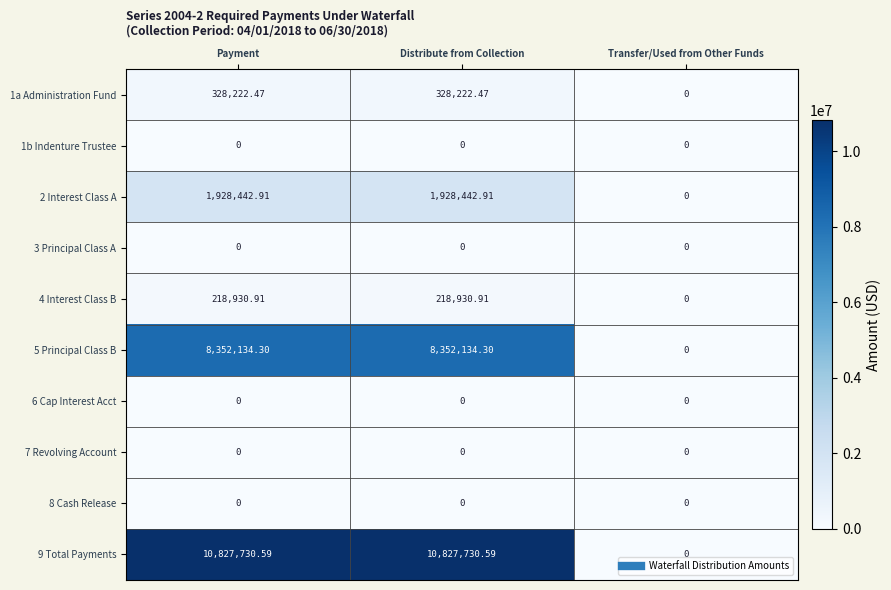

Which series has the widest spread of values?

9 Total Payments